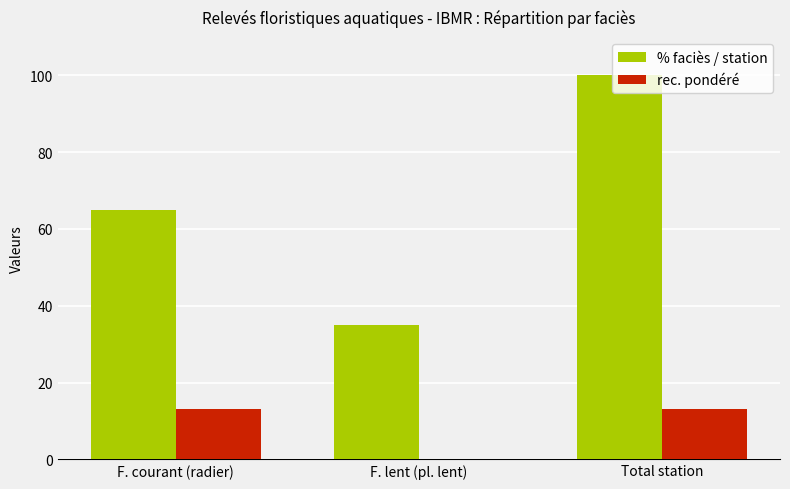

Read the rec. pondéré value at Total station.

13.1